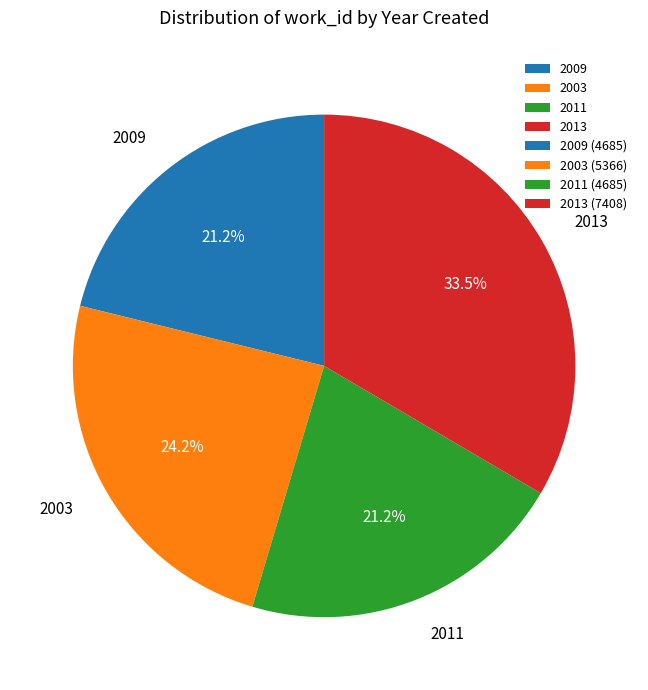

True or false: 2003 accounts for 24% of the total.

True